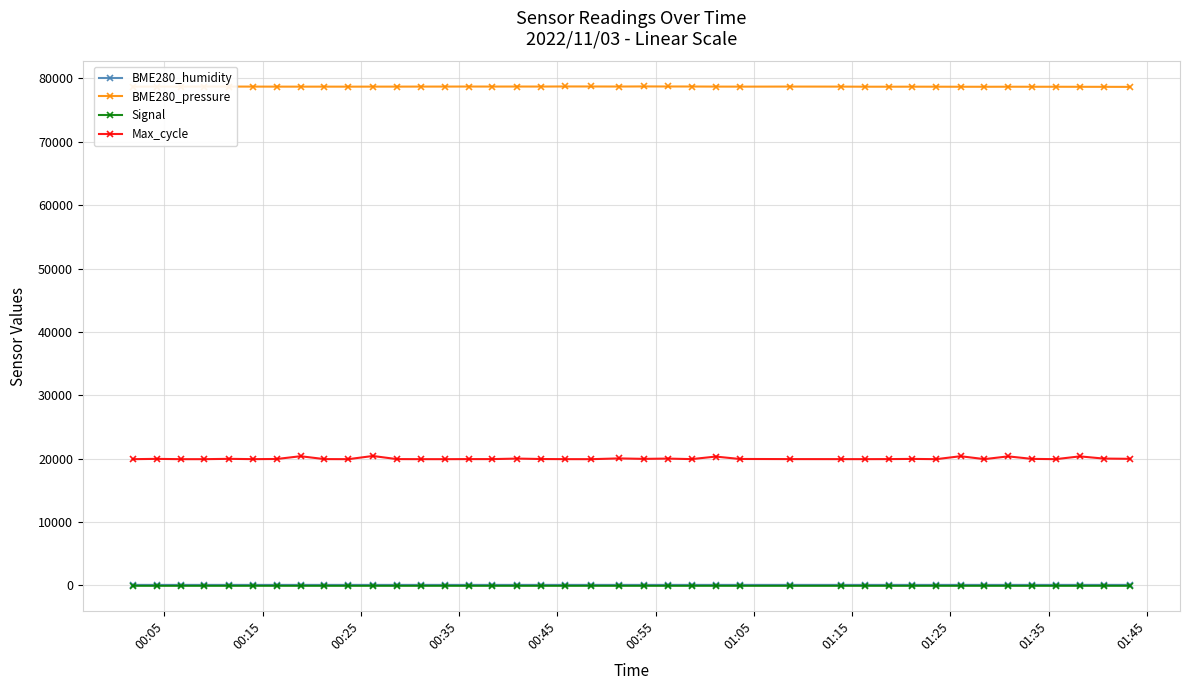

How many values in the BME280_humidity series are below 63?

11